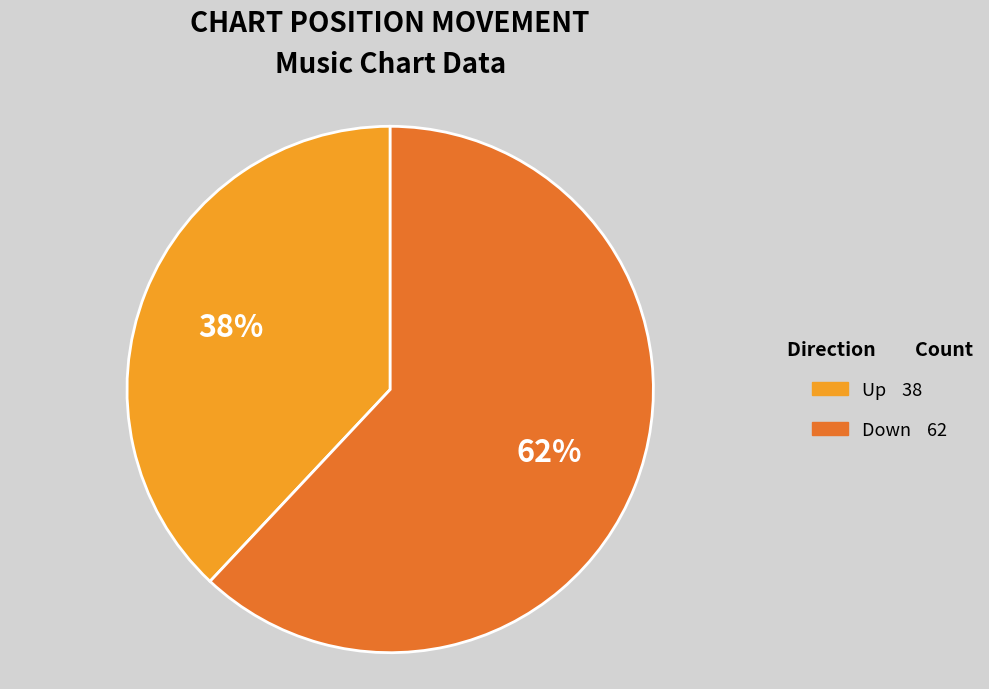

Is there any slice that represents more than half of the pie?

Yes